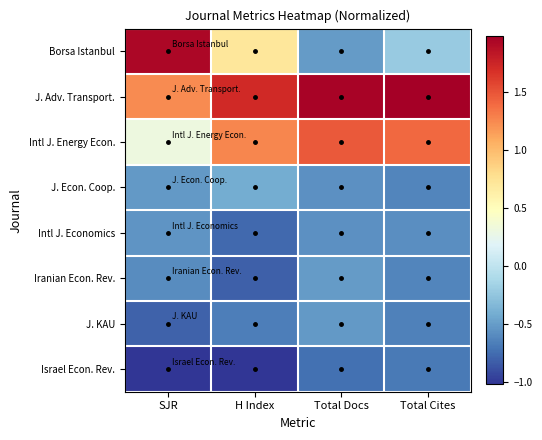

Reading left to right, what are all the values shown in this chart?

Borsa Istanbul: SJR=1.9	H Index=0.7	Total Docs=-0.5	Total Cites=-0.2
J. Adv. Transport.: SJR=1.2	H Index=1.7	Total Docs=2.0	Total Cites=2.0
Intl J. Energy Econ.: SJR=0.3	H Index=1.3	Total Docs=1.5	Total Cites=1.4
J. Econ. Coop.: SJR=-0.5	H Index=-0.4	Total Docs=-0.6	Total Cites=-0.6
Intl J. Economics: SJR=-0.5	H Index=-0.8	Total Docs=-0.6	Total Cites=-0.6
Iranian Econ. Rev.: SJR=-0.6	H Index=-0.8	Total Docs=-0.5	Total Cites=-0.6
J. KAU: SJR=-0.8	H Index=-0.7	Total Docs=-0.5	Total Cites=-0.7
Israel Econ. Rev.: SJR=-1.0	H Index=-1.0	Total Docs=-0.7	Total Cites=-0.7